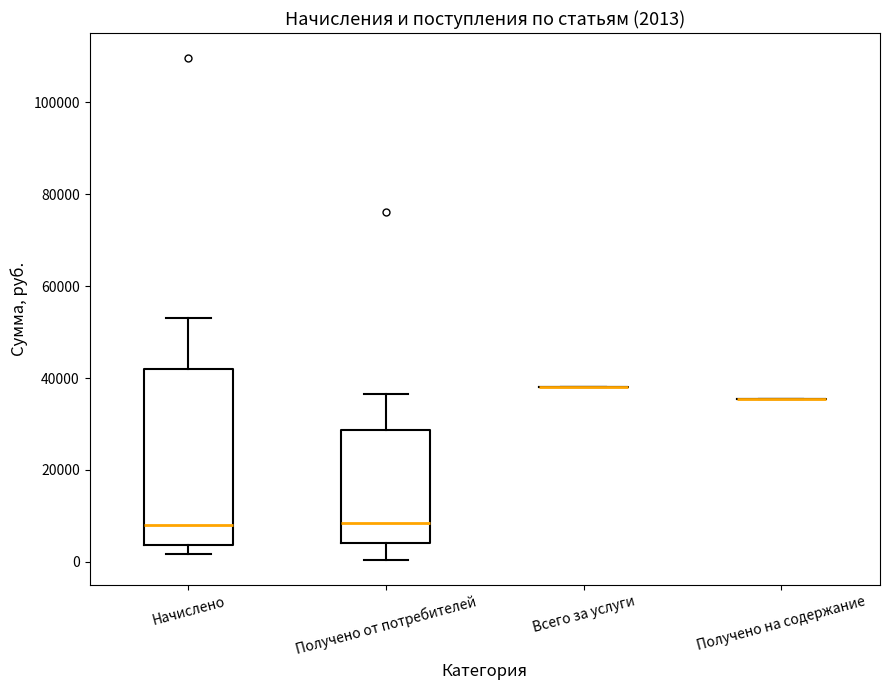

Comparing the boxes themselves (not the whiskers), which one is the tallest?

Начислено